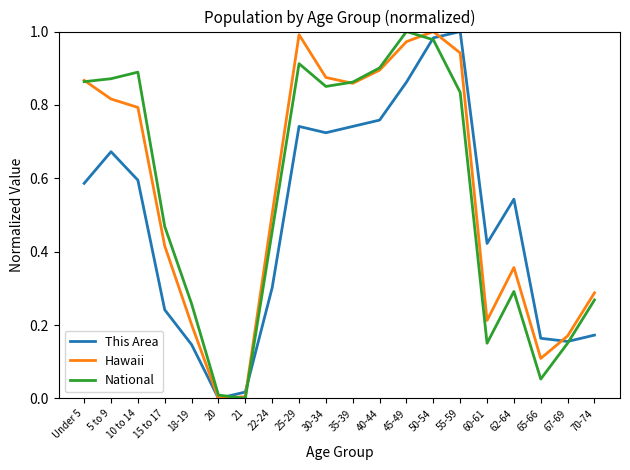

At how many categories does at least one series exceed 0?

20